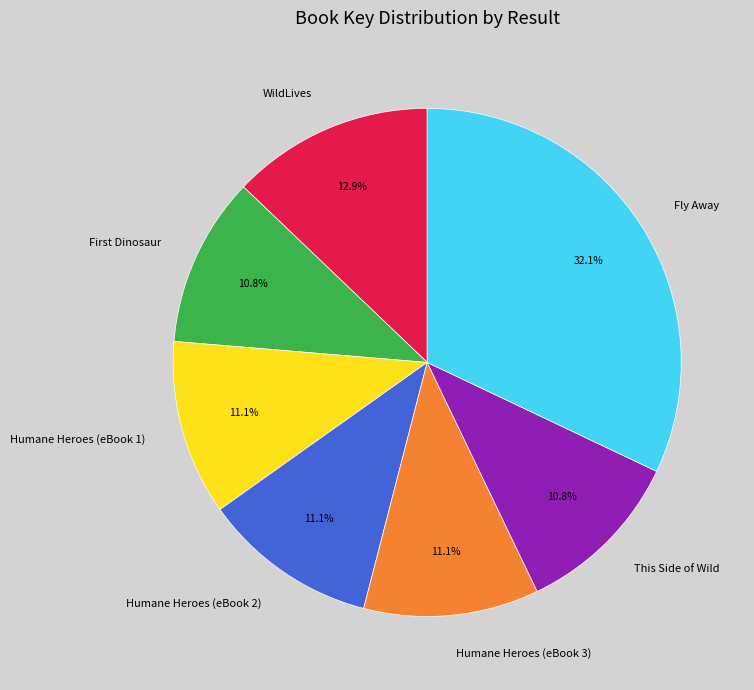

Does Humane Heroes (eBook 1) represent more than half of the total?

No